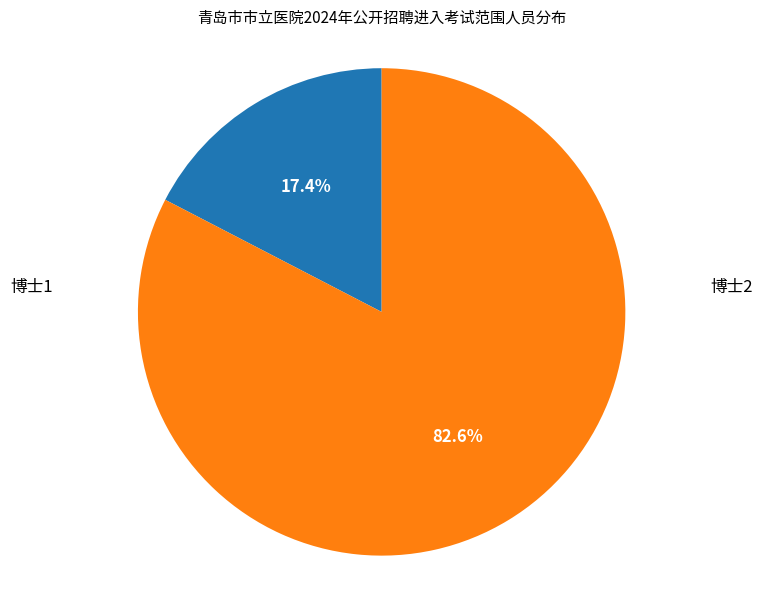

Is there a majority slice in this chart?

Yes